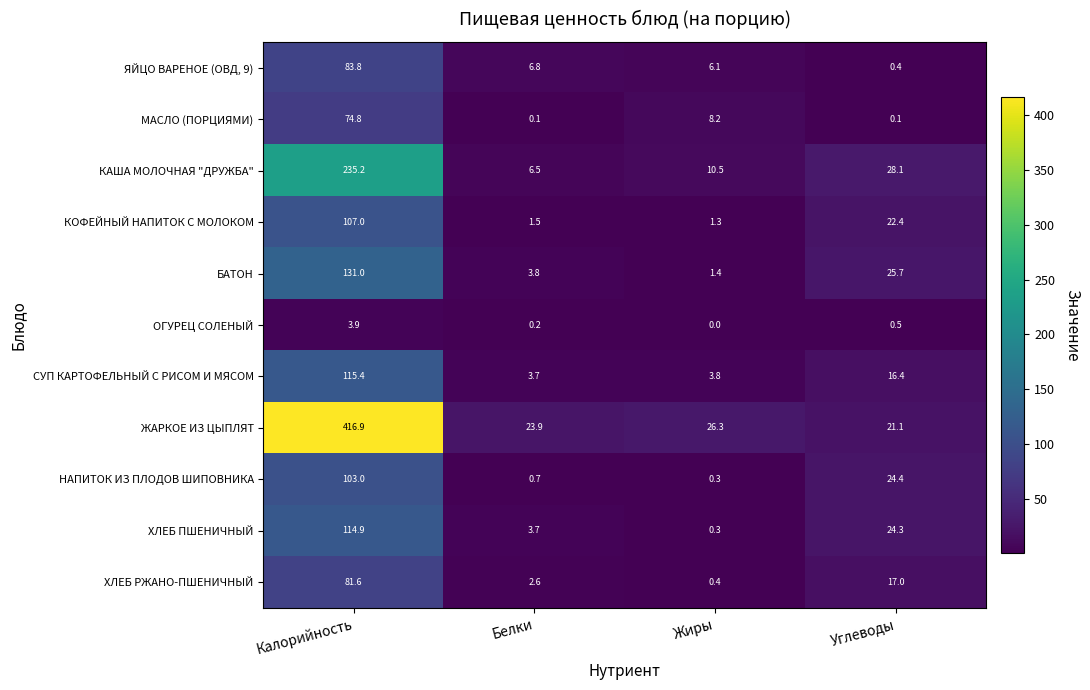

Where is МАСЛО (ПОРЦИЯМИ) nearest to the value 37?

Жиры